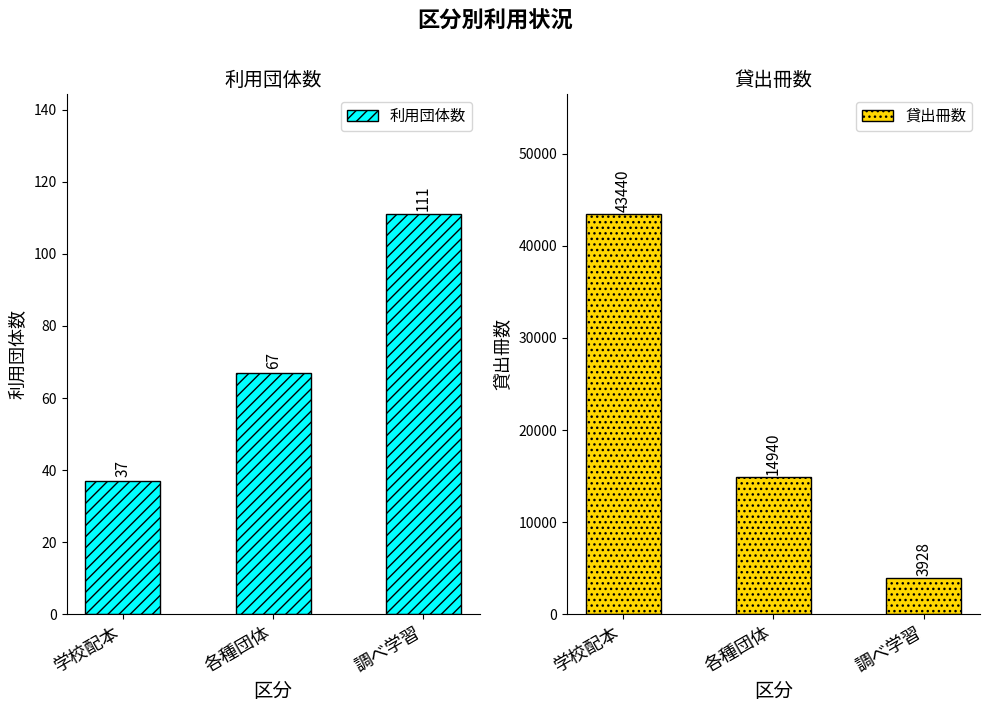

Which series has the largest total across all categories?

貸出冊数